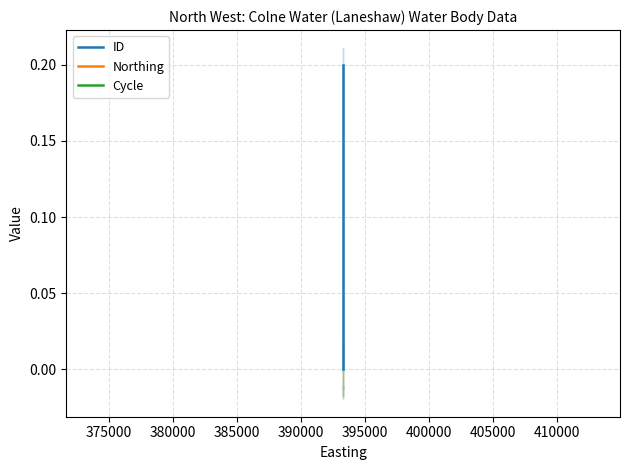

How many lines are shown in the chart?

3